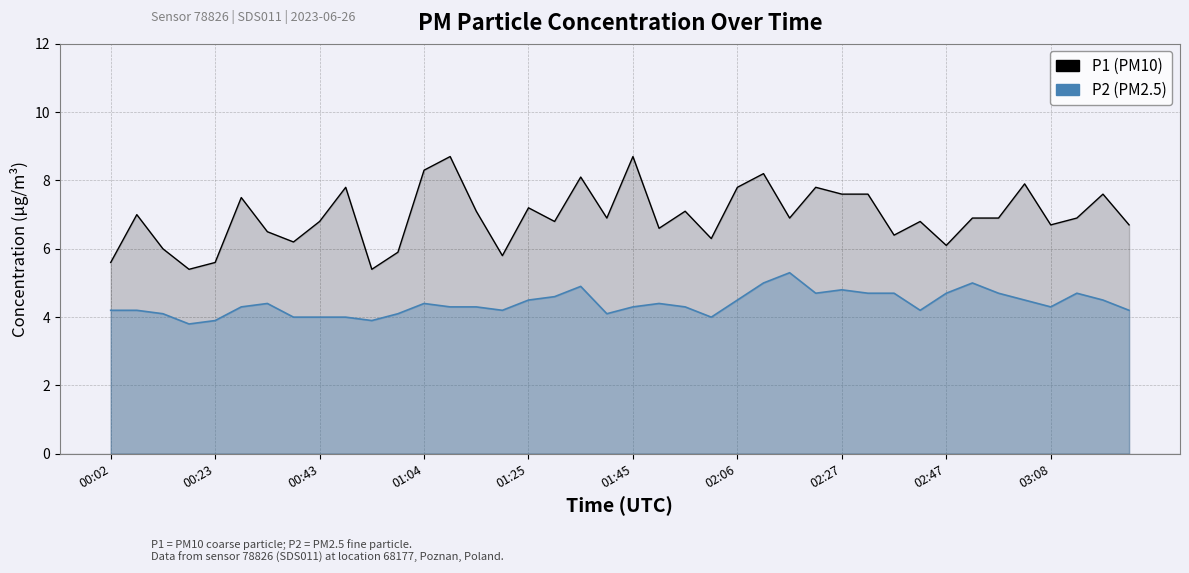

Where does the P2 series first go above 4?

00:02